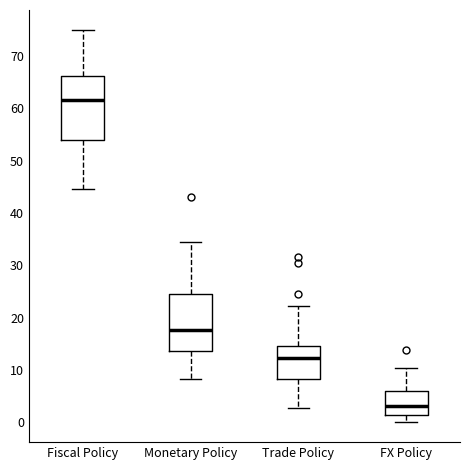

Where does the upper whisker of the box for FX Policy end on the y-axis? The values are not printed on the chart, so give them approximately, as read against the axis.

10